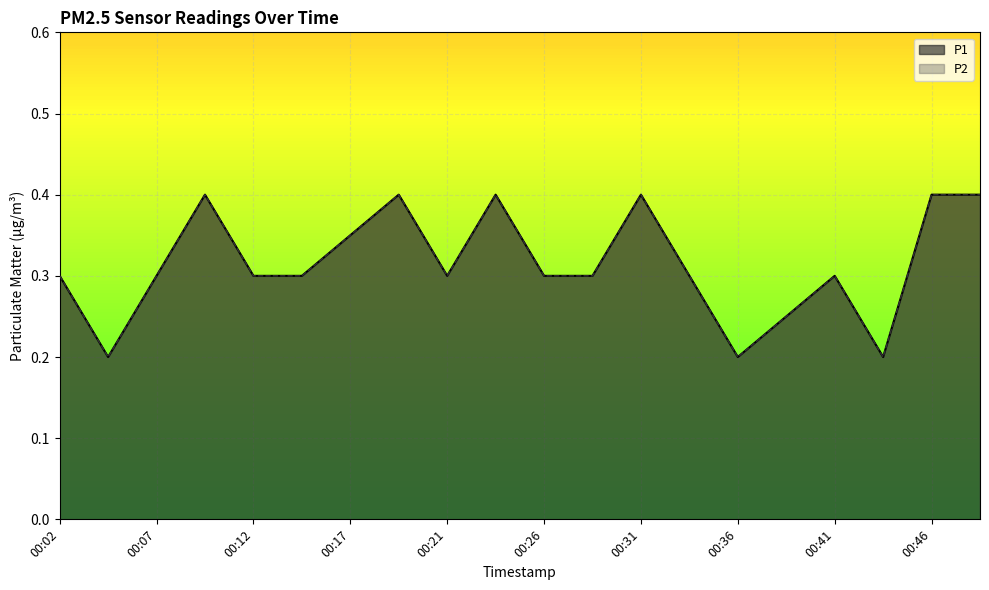

What is the total value across all series at 00:46?

0.8